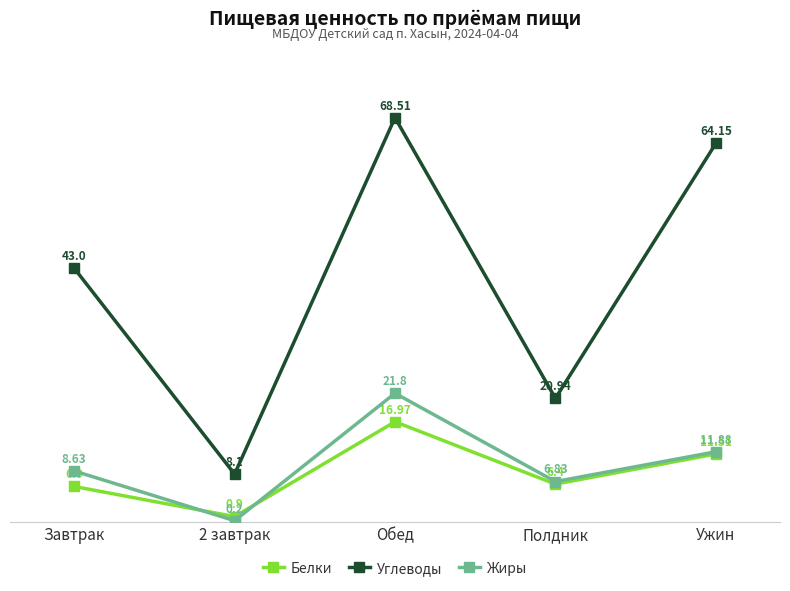

In Жиры, how many points are lower than both neighbors (excluding endpoints)?

2